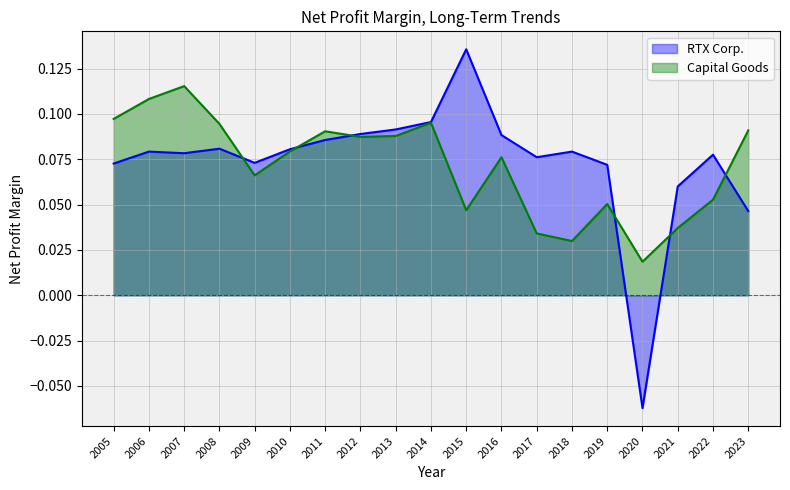

In Capital Goods, how many points are lower than both neighbors (excluding endpoints)?

5